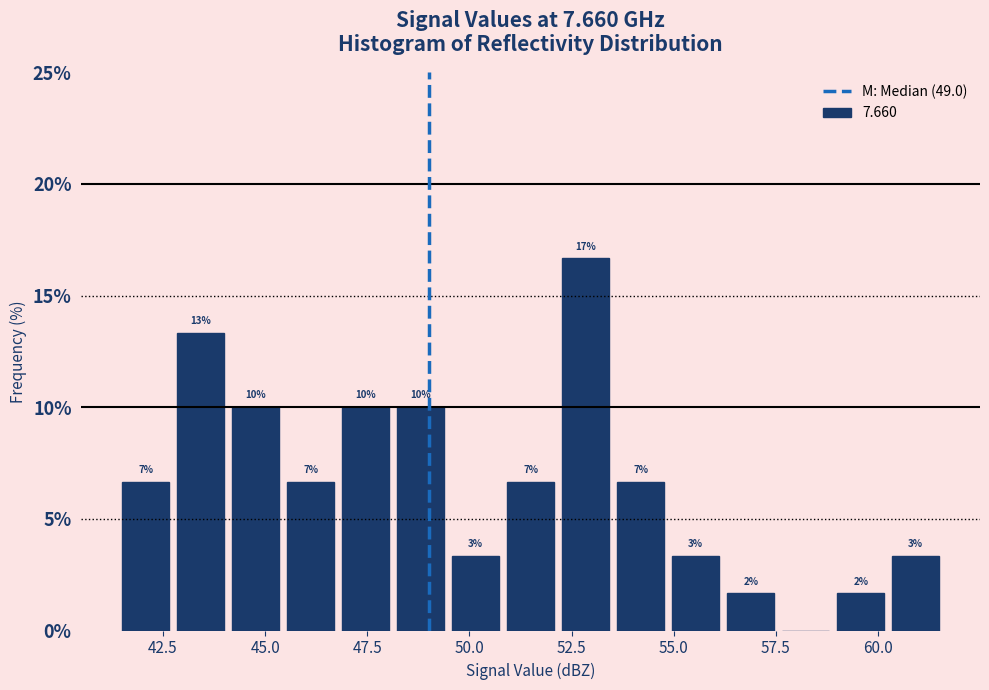

Read against the x-axis, roughly where is the centre of the tallest bar?

53.0